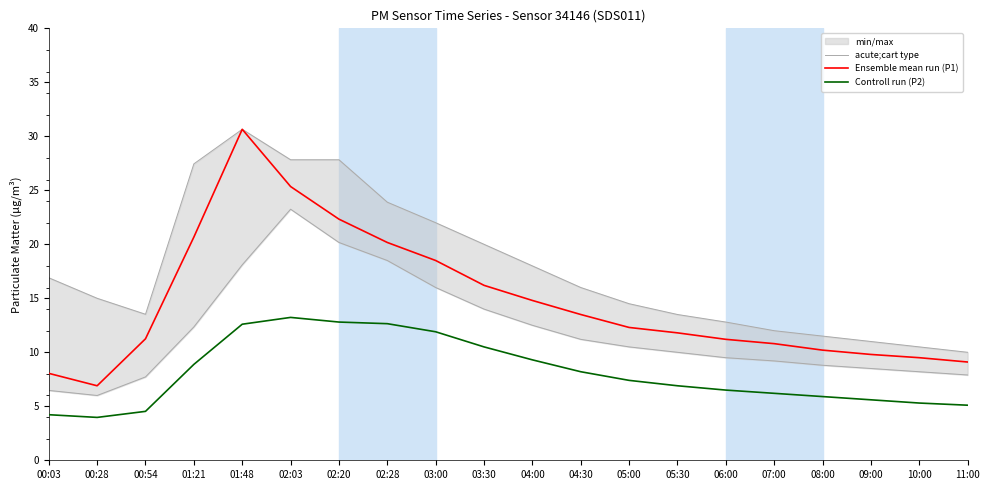

At which label does acute;cart type first exceed 10?

01:21